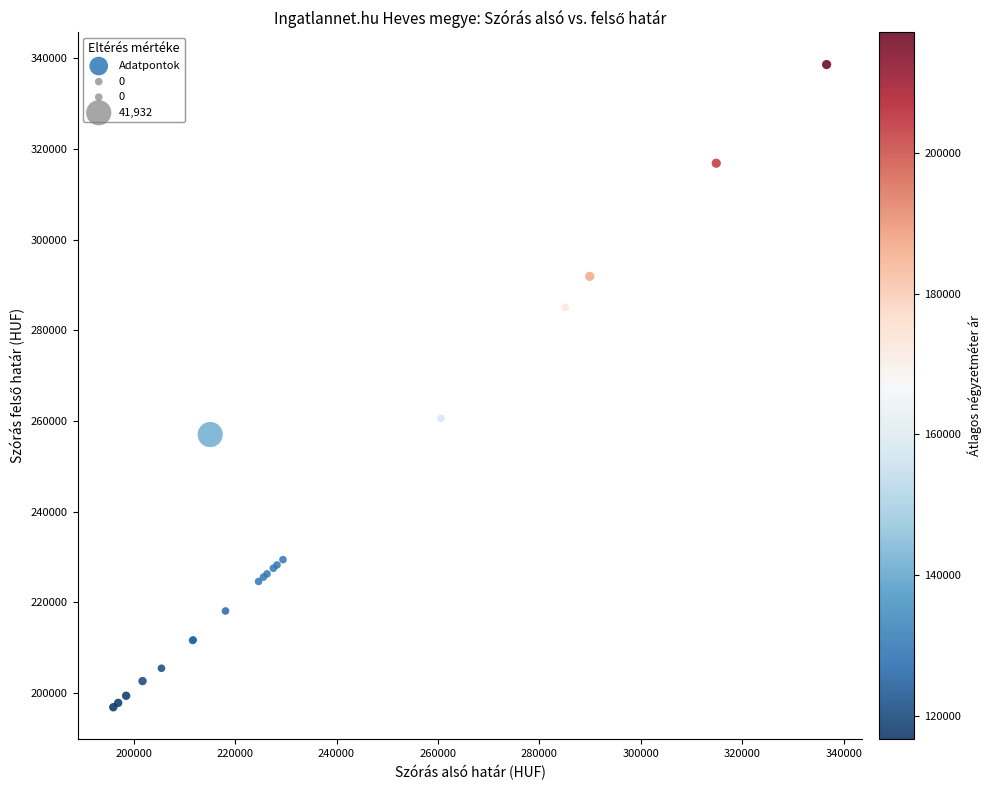

What Y value in the scatter plot is closest to 267753?

260599